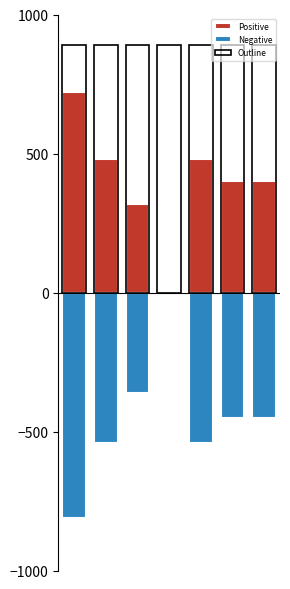

How many groups of bars are there?

7